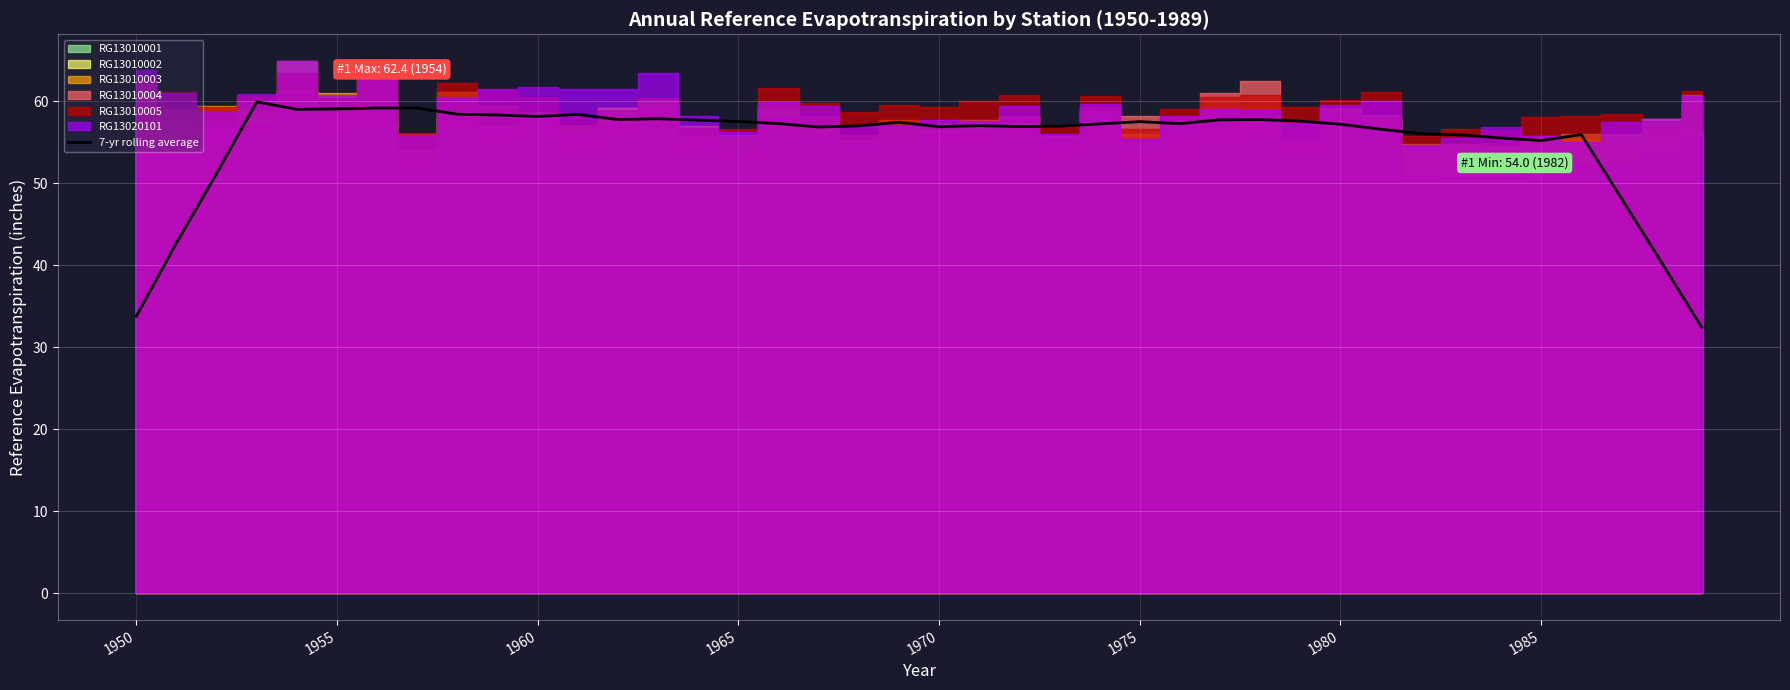

What position from the left is 11?

12